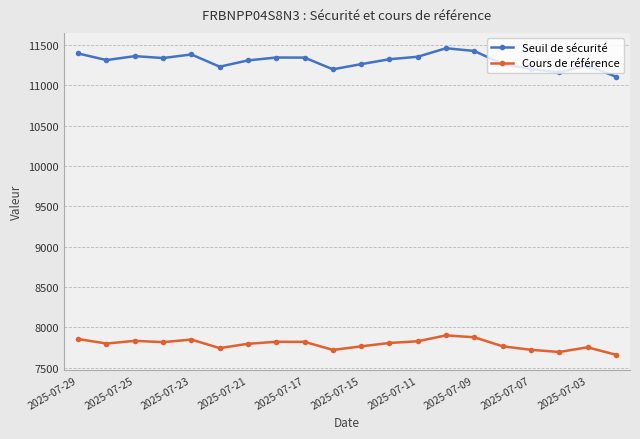

True or false: Cours de référence and Seuil de sécurité intersect in this chart.

False